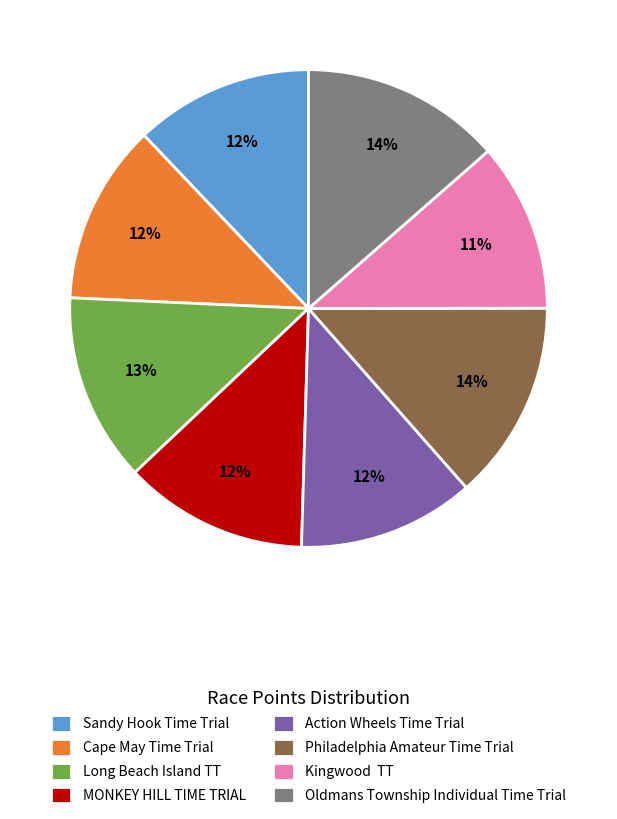

Is there a majority slice in this chart?

No